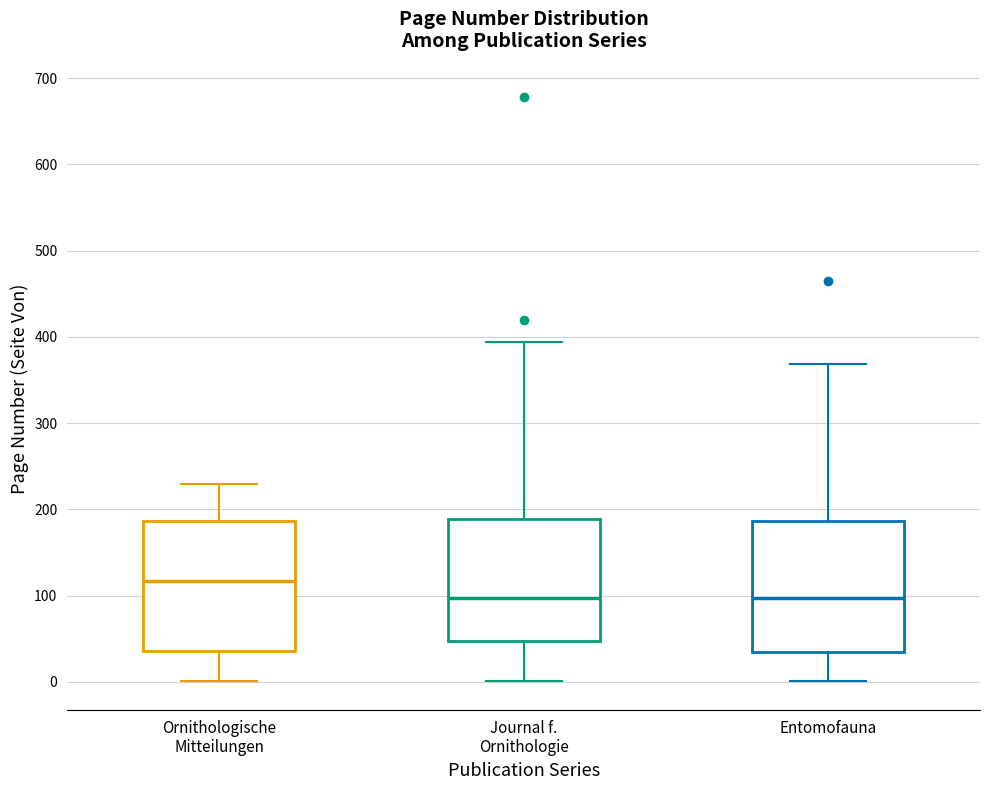

Which box's median line is the highest?

Ornithologische Mitteilungen